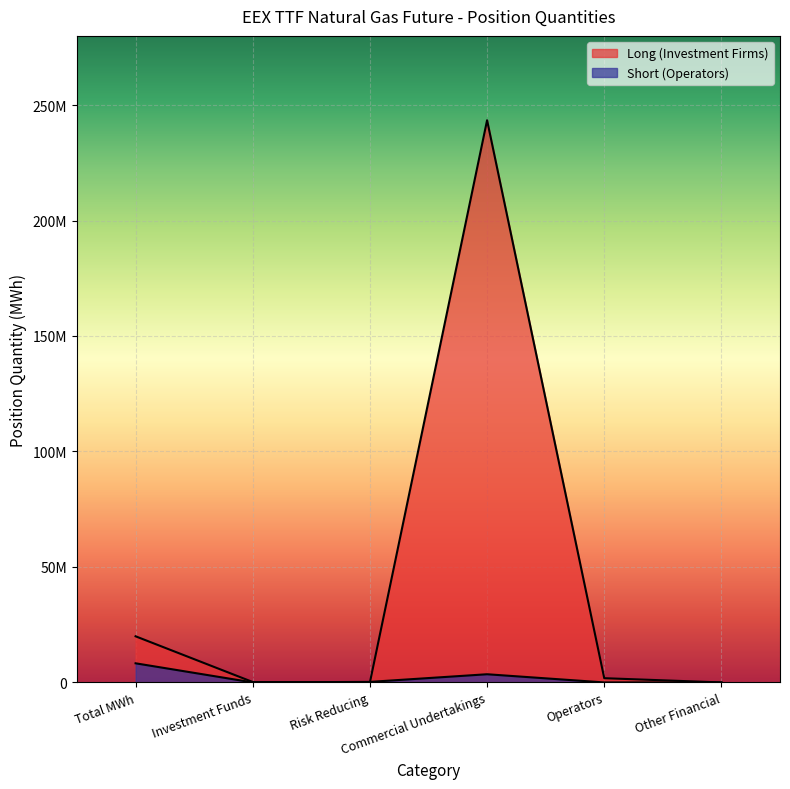

What is the difference between the second highest and second lowest values in the Short (Operators) series?

3544162